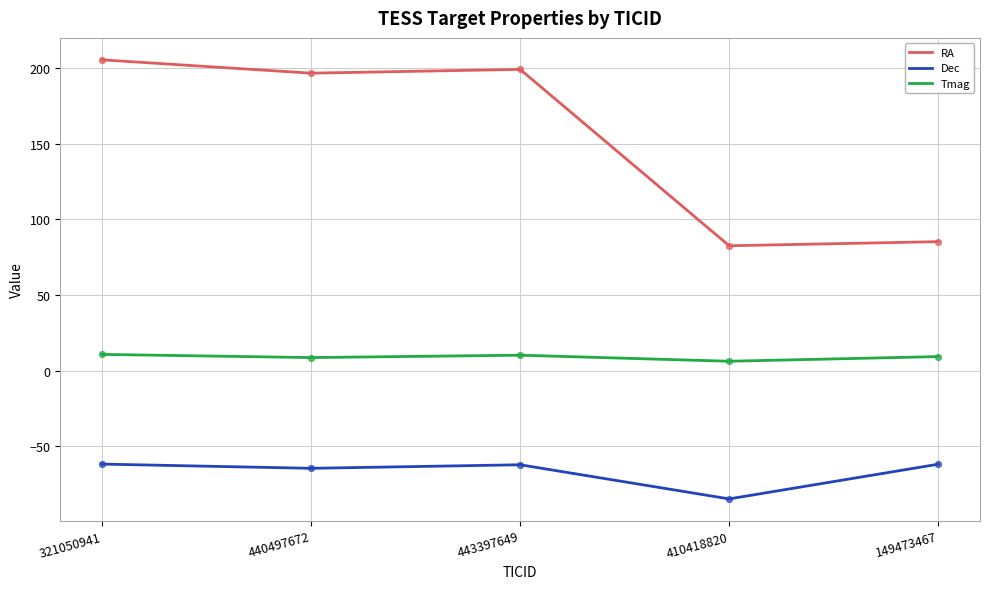

Which series has the widest spread of values?

RA